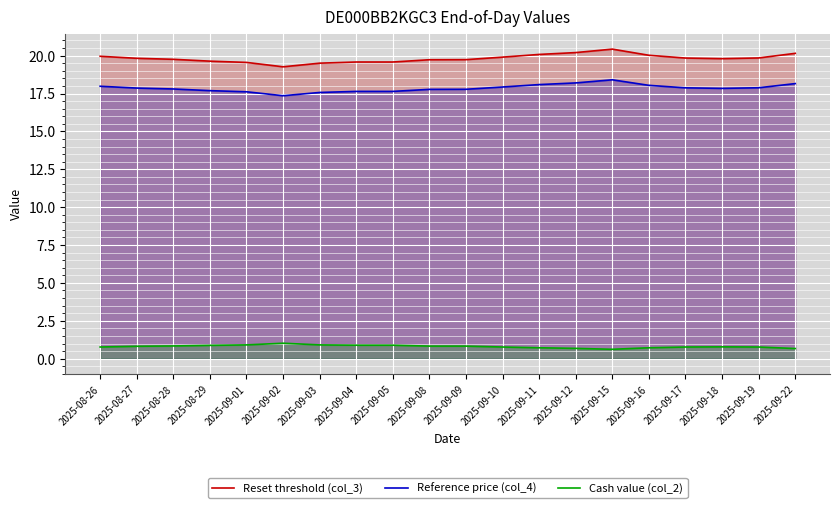

Reading left to right, what are all the values shown in this chart?

Reset threshold (col_3): 2025-08-26=20.0	2025-08-27=19.8	2025-08-28=19.8	2025-08-29=19.6	2025-09-01=19.6	2025-09-02=19.3	2025-09-03=19.5	2025-09-04=19.6	2025-09-05=19.6	2025-09-08=19.7	2025-09-09=19.7	2025-09-10=19.9	2025-09-11=20.1	2025-09-12=20.2	2025-09-15=20.4	2025-09-16=20.0	2025-09-17=19.8	2025-09-18=19.8	2025-09-19=19.8	2025-09-22=20.2
Reference price (col_4): 2025-08-26=18.0	2025-08-27=17.9	2025-08-28=17.8	2025-08-29=17.7	2025-09-01=17.6	2025-09-02=17.4	2025-09-03=17.6	2025-09-04=17.6	2025-09-05=17.6	2025-09-08=17.8	2025-09-09=17.8	2025-09-10=17.9	2025-09-11=18.1	2025-09-12=18.2	2025-09-15=18.4	2025-09-16=18.0	2025-09-17=17.9	2025-09-18=17.8	2025-09-19=17.9	2025-09-22=18.2
Cash value (col_2): 2025-08-26=0.8	2025-08-27=0.8	2025-08-28=0.8	2025-08-29=0.9	2025-09-01=0.9	2025-09-02=1.0	2025-09-03=0.9	2025-09-04=0.9	2025-09-05=0.9	2025-09-08=0.8	2025-09-09=0.8	2025-09-10=0.8	2025-09-11=0.7	2025-09-12=0.7	2025-09-15=0.6	2025-09-16=0.7	2025-09-17=0.8	2025-09-18=0.8	2025-09-19=0.8	2025-09-22=0.7